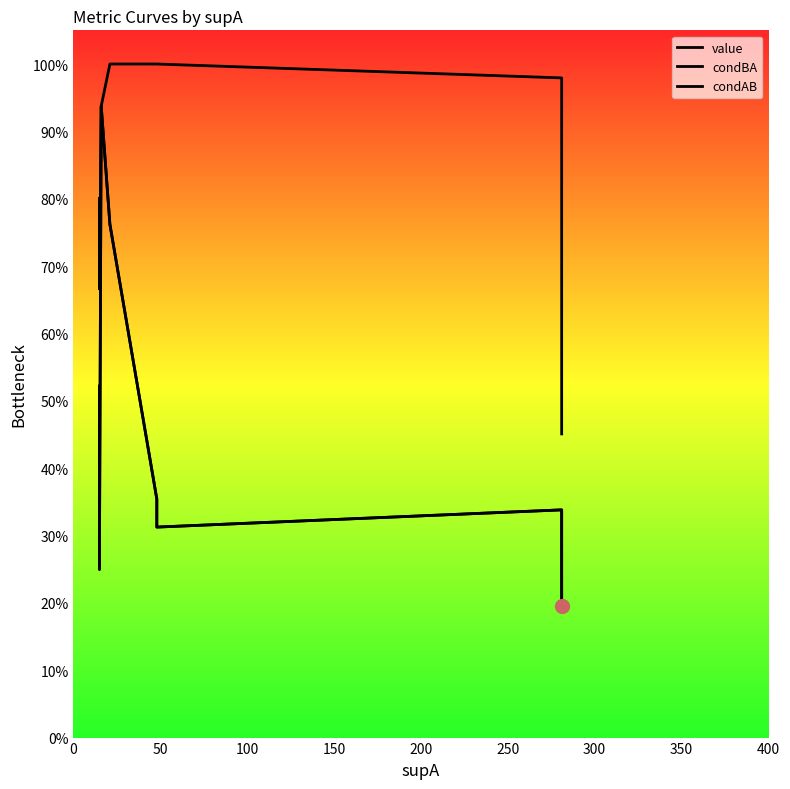

At how many categories does at least one series exceed 0?

17